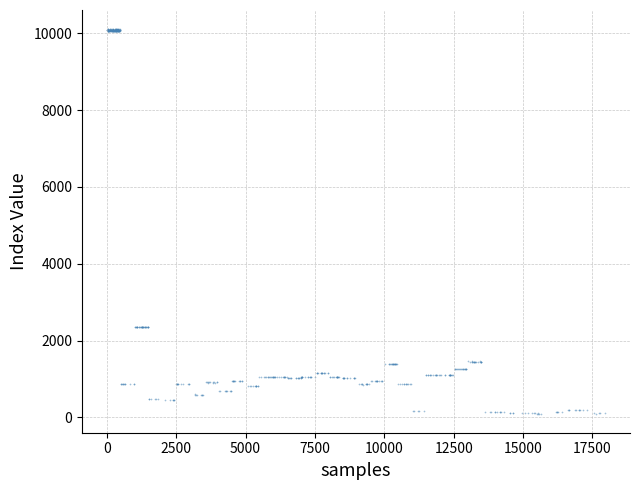

What is the range of Y values (max minus min)?

10009.5